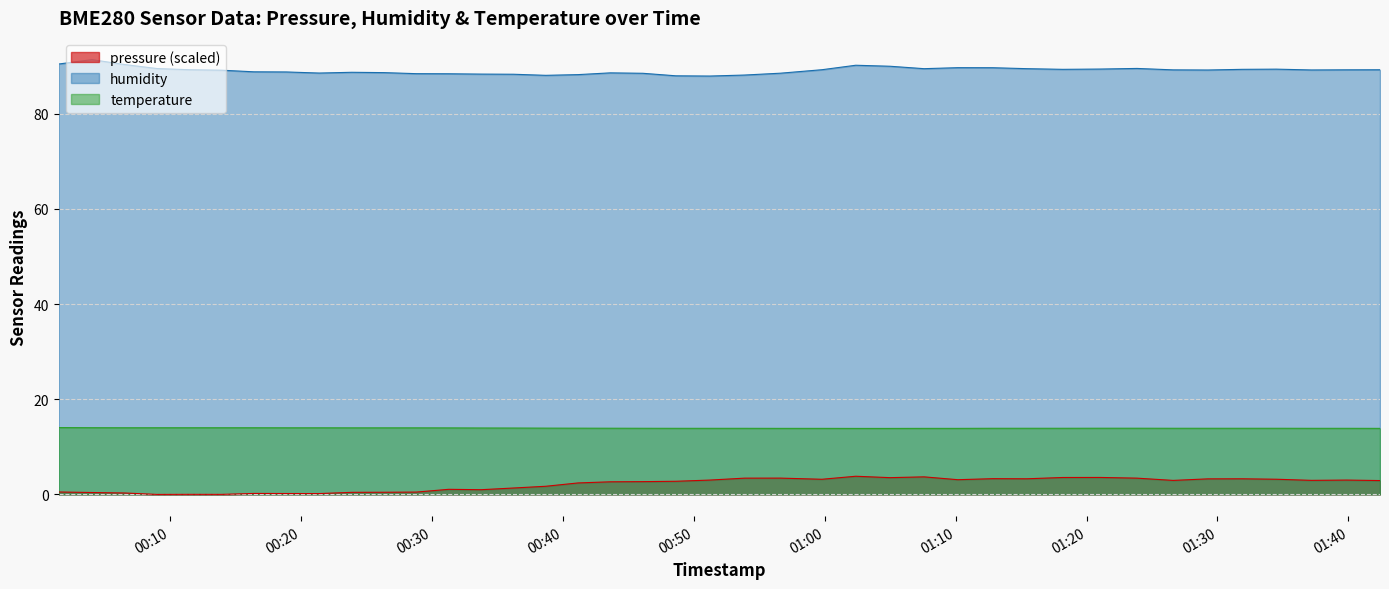

True or false: pressure and temperature intersect in this chart.

False